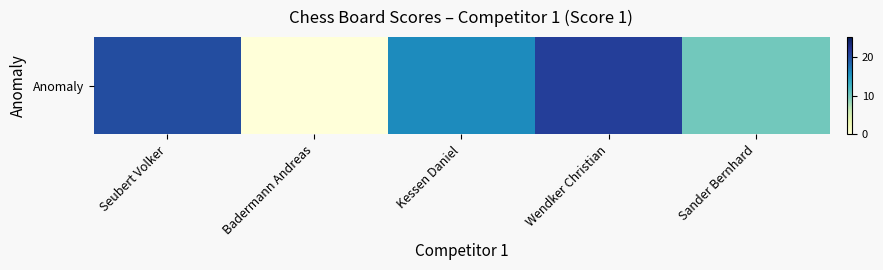

What is the sum of the values at Seubert Volker and Kessen Daniel?

36